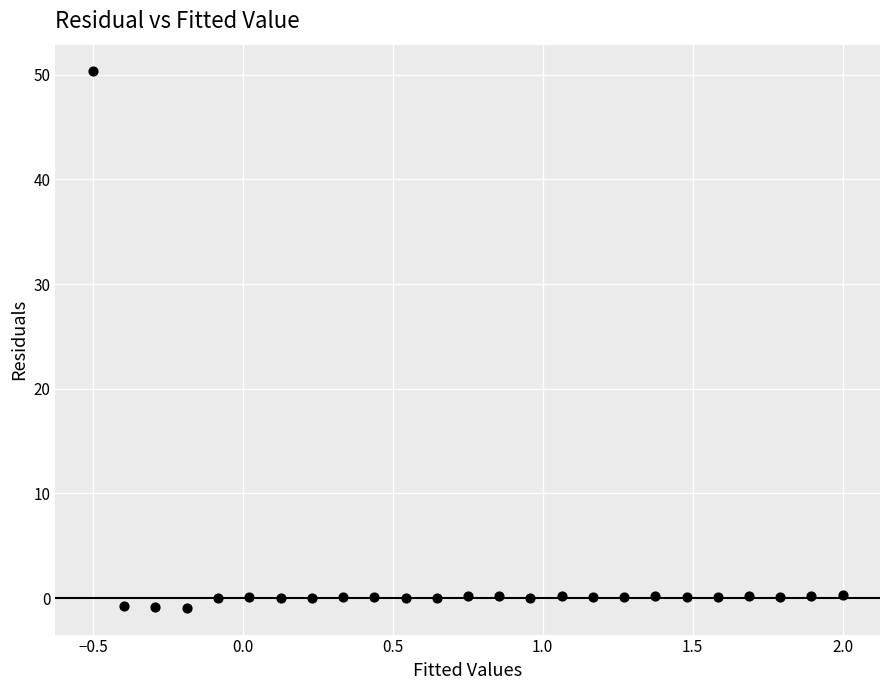

What is the range of X values (max minus min)?

2.5